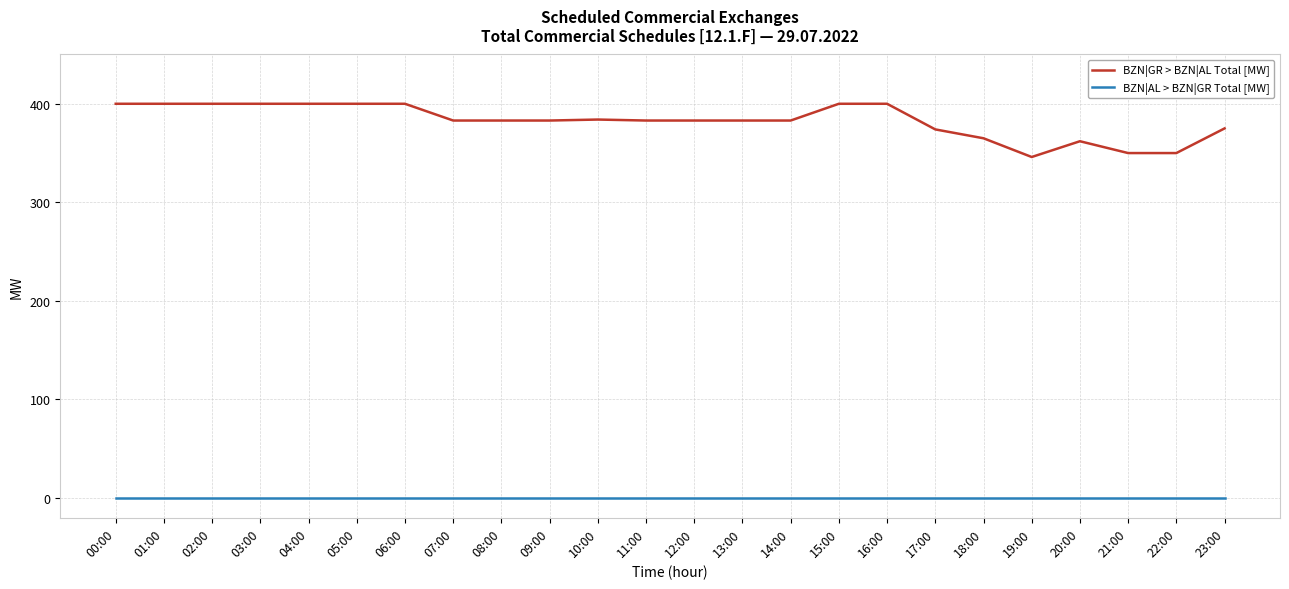

Which series has the largest total across all categories?

BZN|GR > BZN|AL Total [MW]